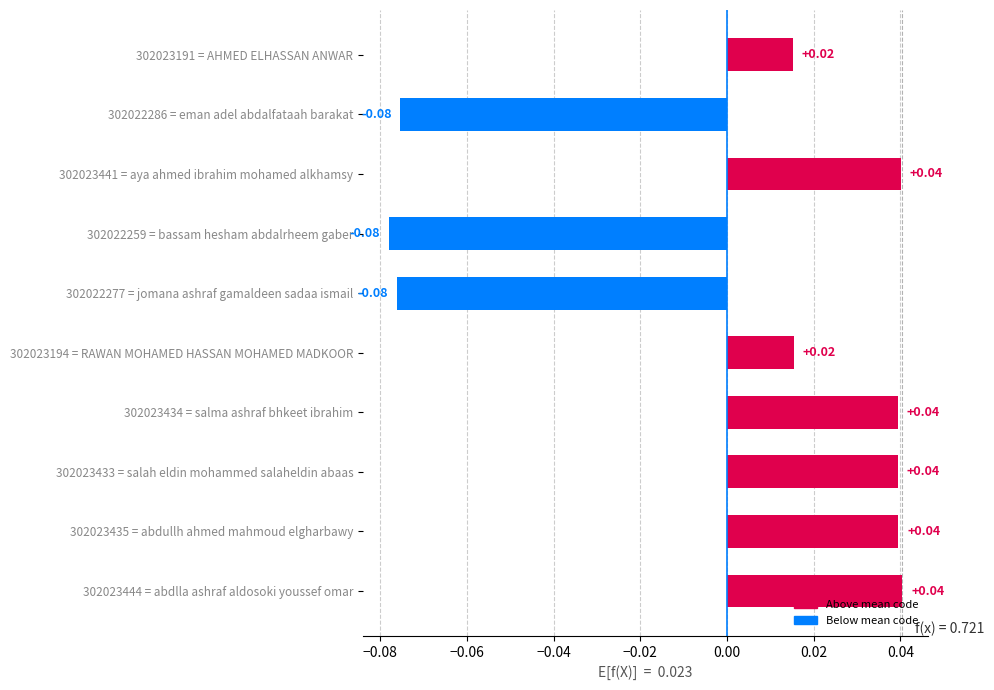

Which has a higher value, 302023194 = RAWAN MOHAMED HASSAN MOHAMED MADKOOR or 302023444 = abdlla ashraf aldosoki youssef omar?

302023444 = abdlla ashraf aldosoki youssef omar